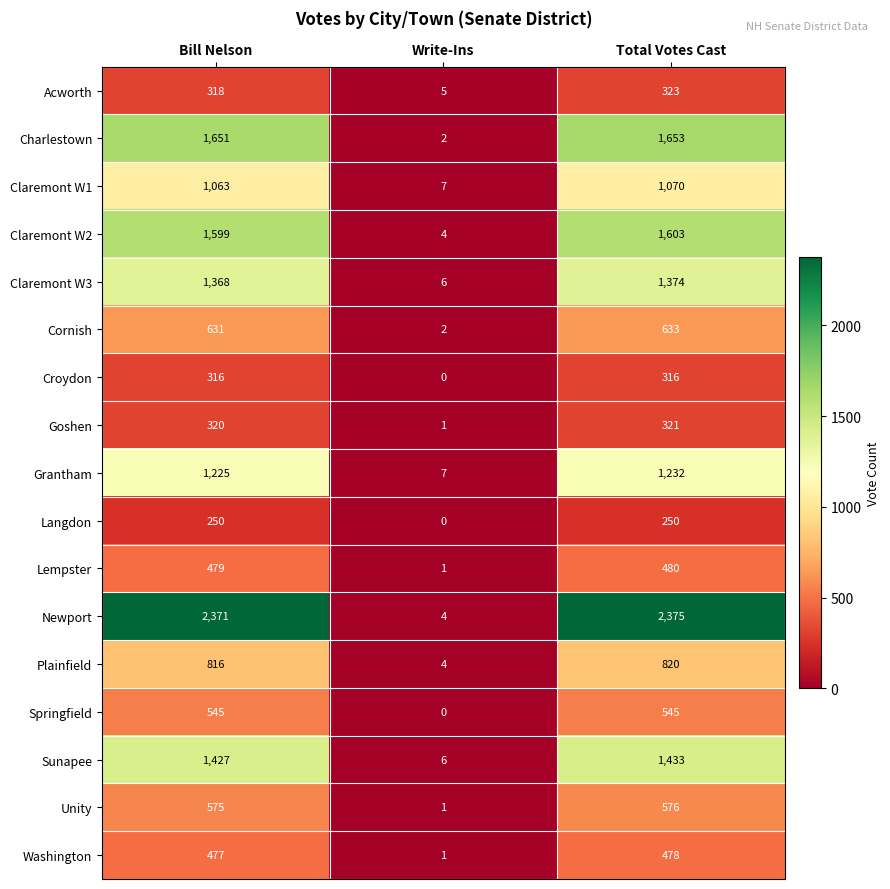

Rank the series by their maximum value, from lowest to highest.

Langdon, Croydon, Goshen, Acworth, Washington, Lempster, Springfield, Unity, Cornish, Plainfield, Claremont W1, Grantham, Claremont W3, Sunapee, Claremont W2, Charlestown, Newport